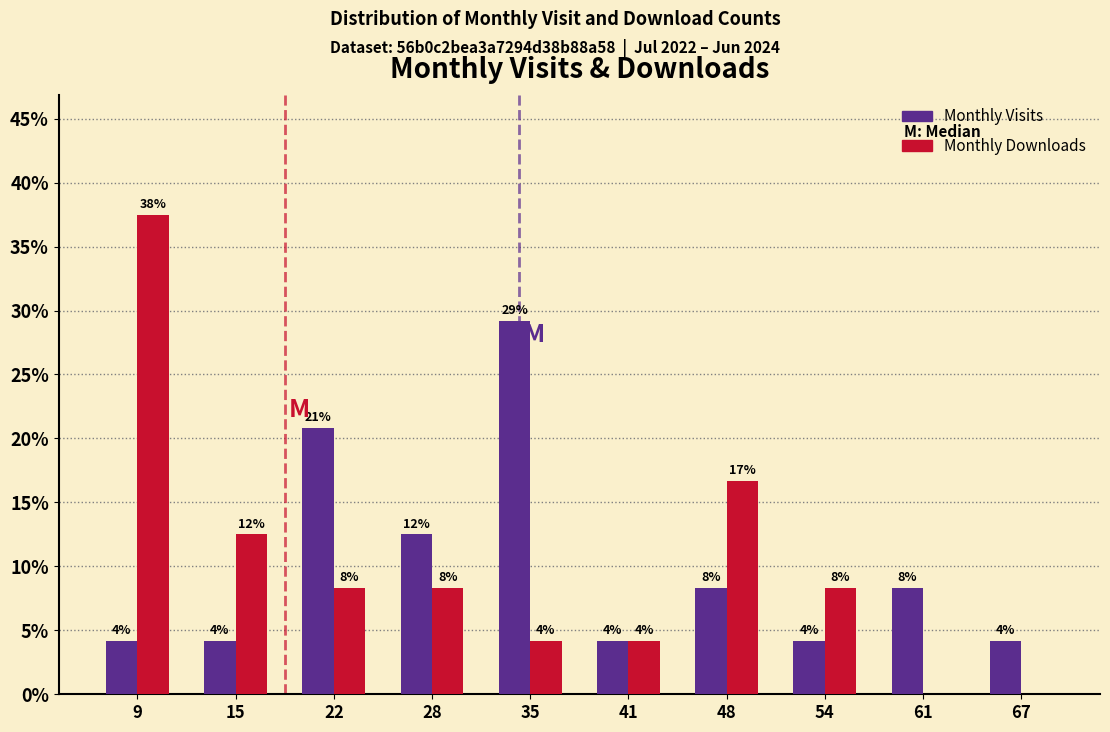

What are all the series names shown in the legend?

Monthly Visits, Monthly Downloads